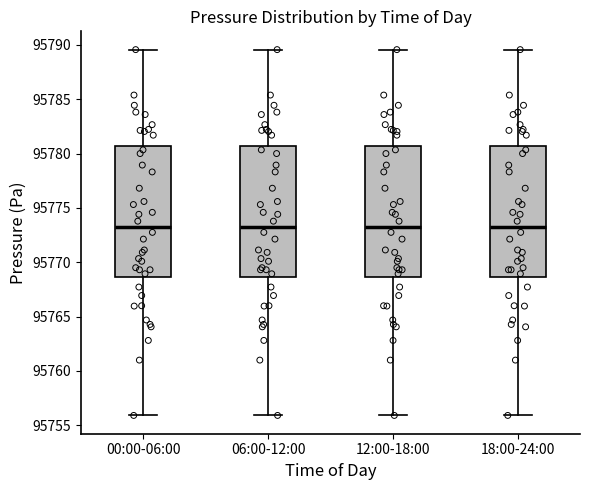

Reading left to right, transcribe this box plot: for each box, give where its median line is, the range the box spans, and where its two whiskers end, as read against the y-axis. The values are not printed on the chart, so give them approximately, as read against the axis.

00:00-06:00: median 95773.5, box 95768.5 to 95780.5, whiskers 95756.0 to 95789.5
06:00-12:00: median 95773.5, box 95768.5 to 95780.5, whiskers 95756.0 to 95789.5
12:00-18:00: median 95773.5, box 95768.5 to 95780.5, whiskers 95756.0 to 95789.5
18:00-24:00: median 95773.5, box 95768.5 to 95780.5, whiskers 95756.0 to 95789.5